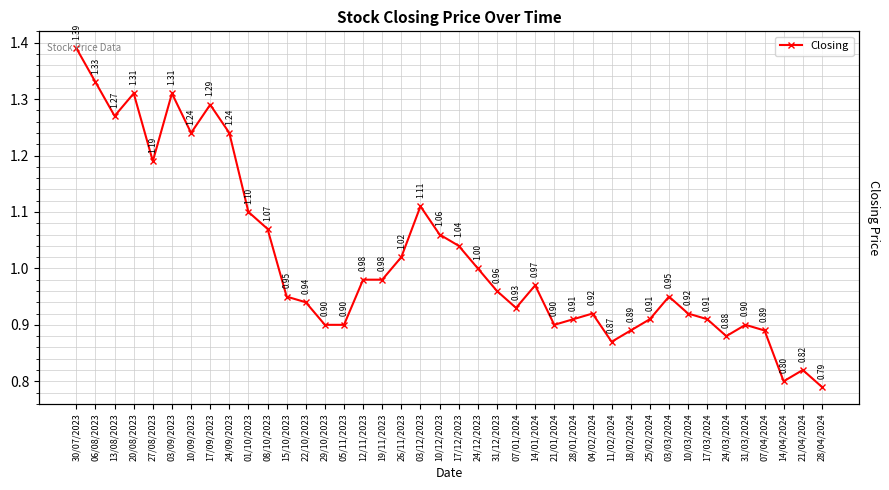

What is the approximate value at 19/11/2023?

1.0